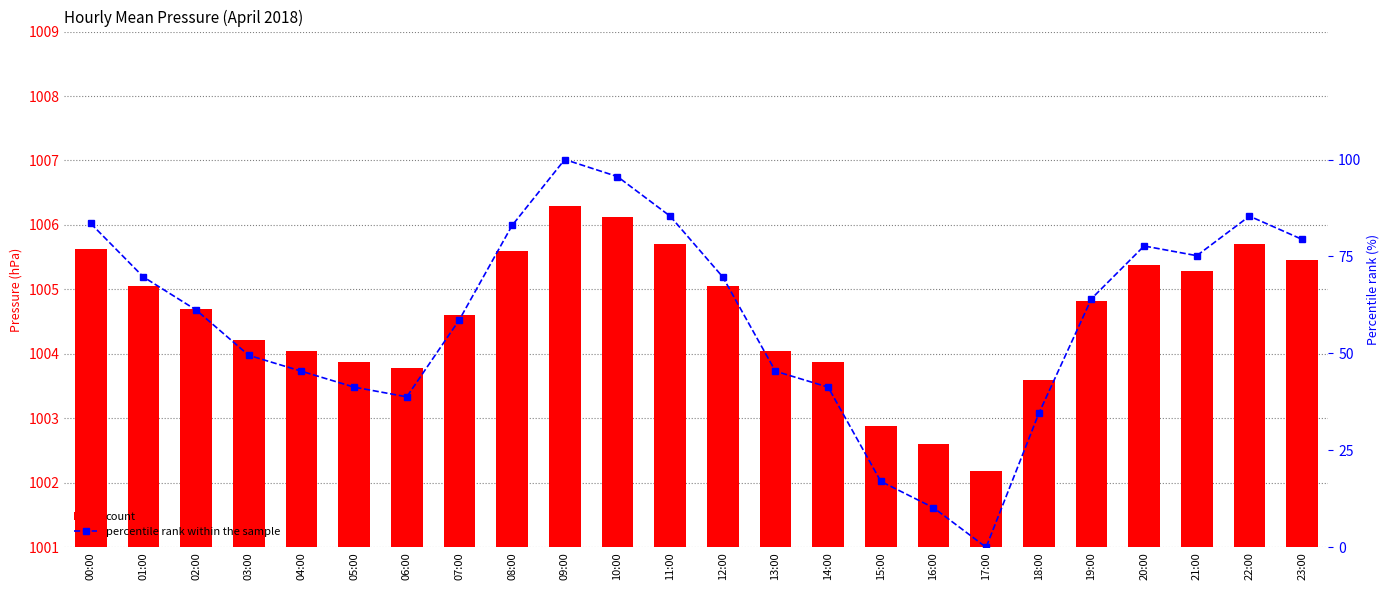

What is the sum of the press values at 07:00 and 02:00?

2009.3